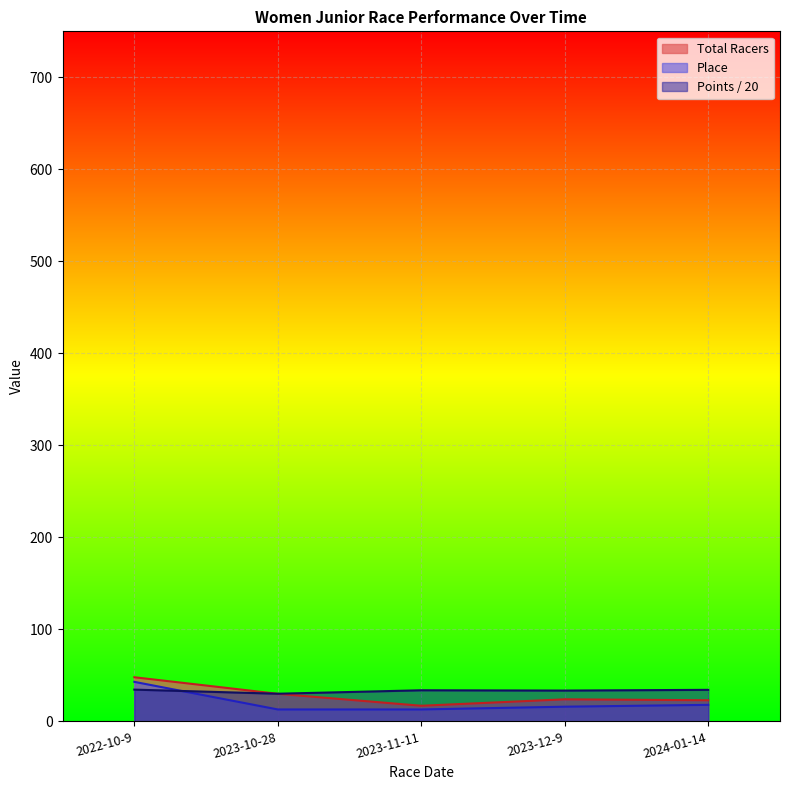

Reading left to right, transcribe all the data shown in this chart.

Total Racers: 48.0	30.0	17.0	24.0	23.0
Points: 34.5	30.1	33.8	33.5	34.3
Place: 43.0	13.0	13.0	16.0	18.0